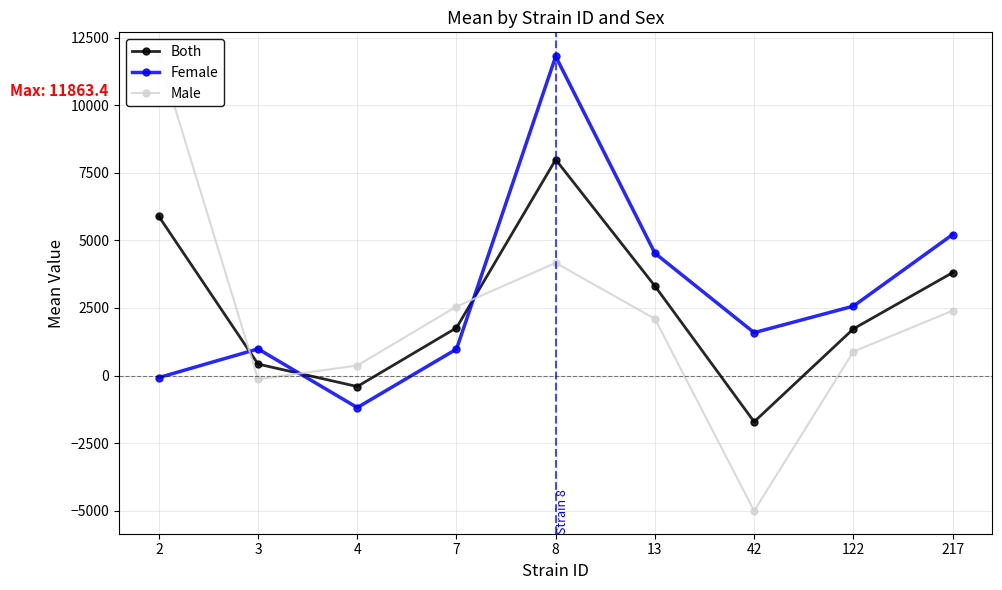

How many data points does each series have?

9